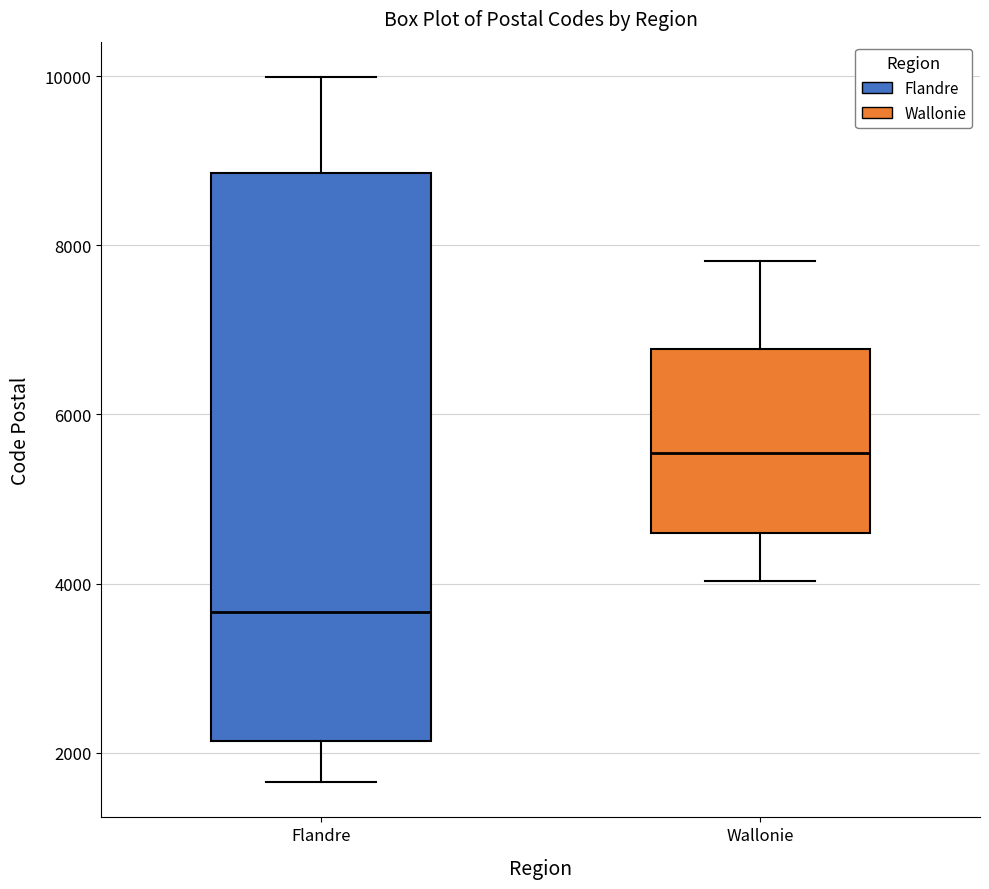

Reading left to right, transcribe this box plot: for each box, give where its median line is, the range the box spans, and where its two whiskers end, as read against the y-axis. The values are not printed on the chart, so give them approximately, as read against the axis.

Flandre: median 3600, box 2200 to 8800, whiskers 1600 to 10000
Wallonie: median 5600, box 4600 to 6800, whiskers 4000 to 7800